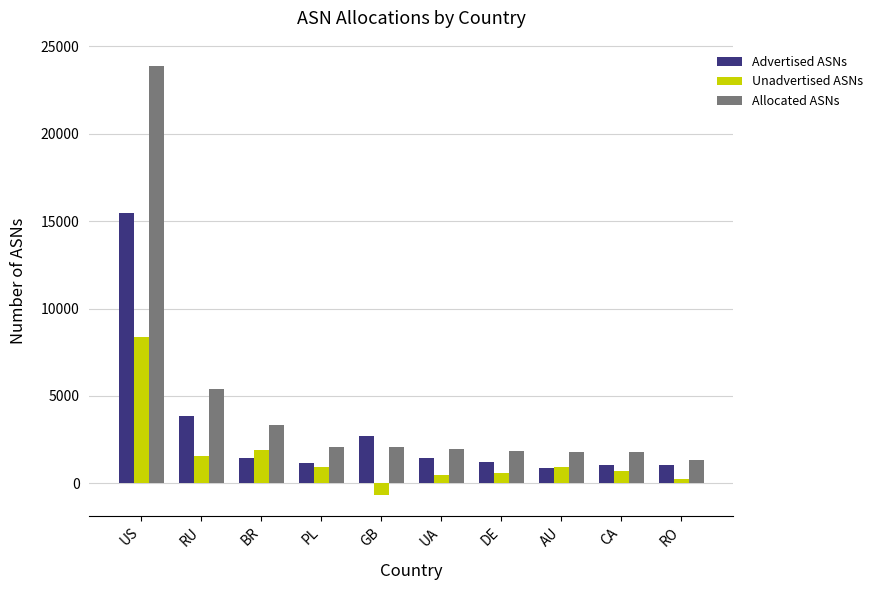

Rank the series by their maximum value, from highest to lowest.

Allocated ASNs, Advertised ASNs, Unadvertised ASNs